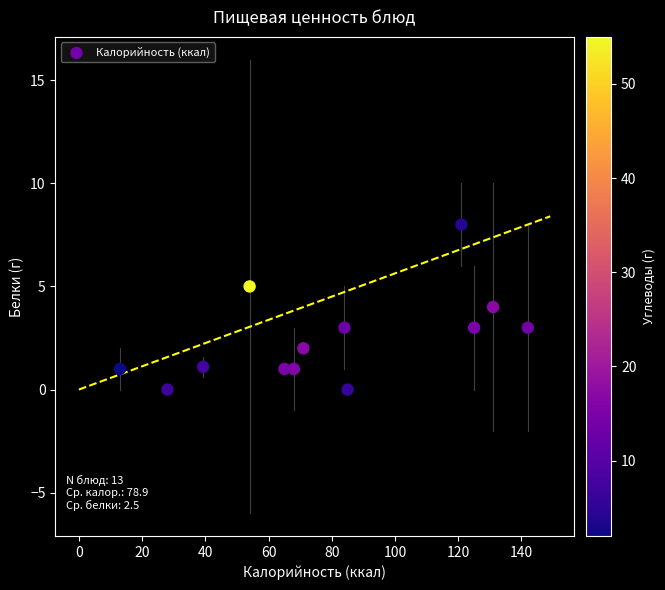

What is the range of Y values (max minus min)?

8.0